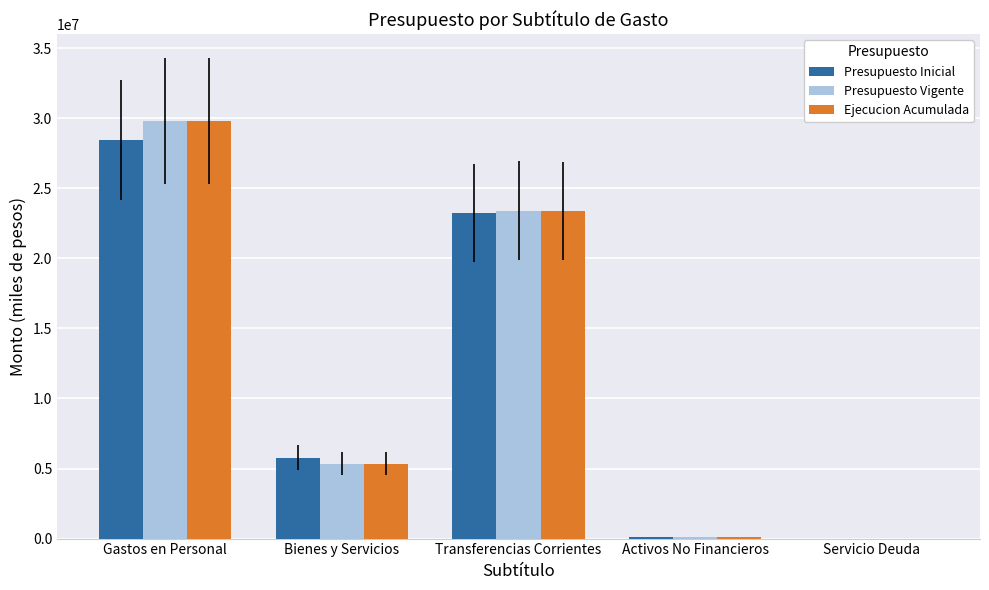

Where is Presupuesto Vigente nearest to the value 14903041?

Transferencias Corrientes